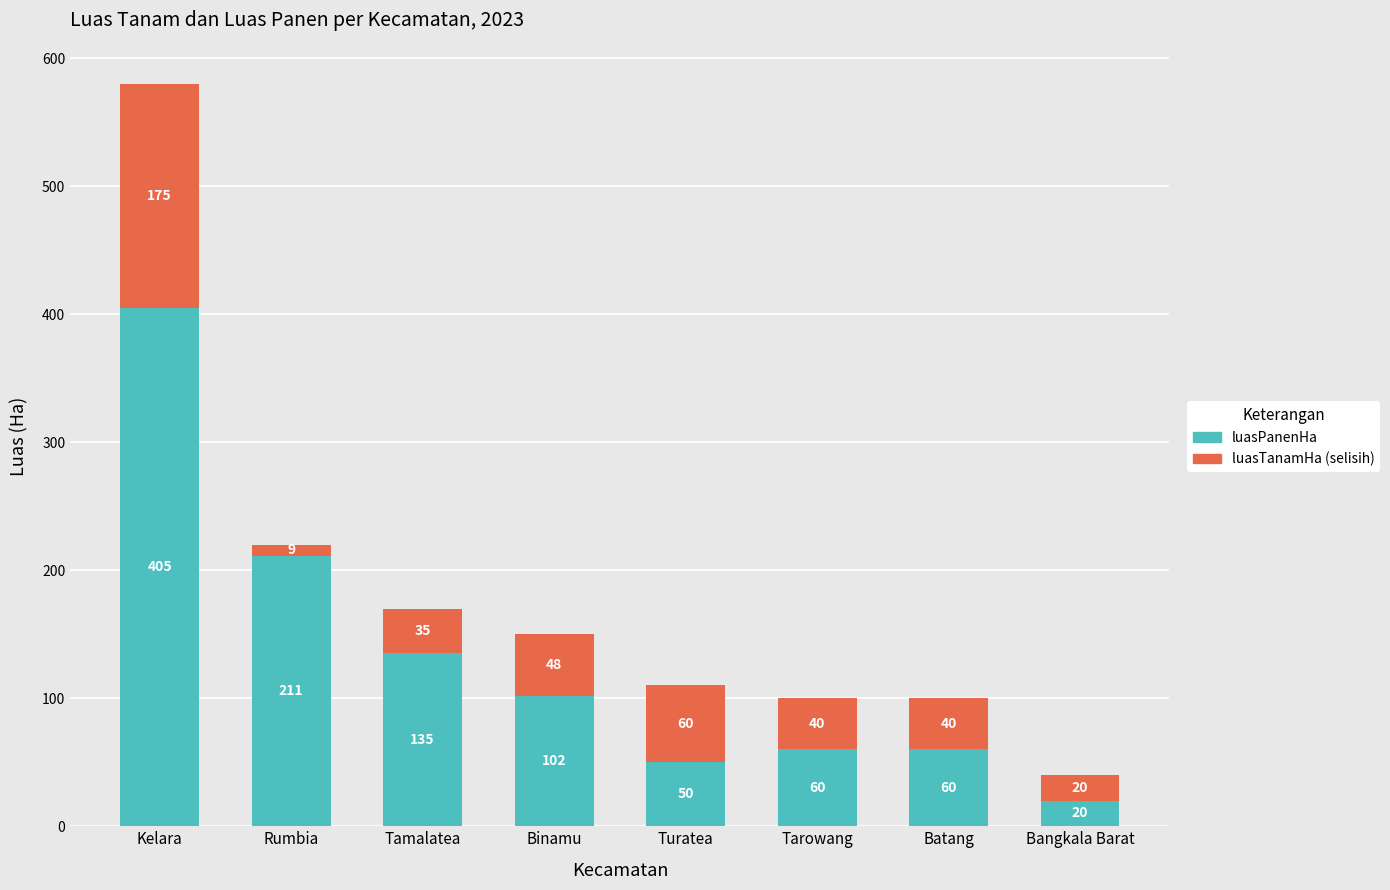

What is the sum of all luasPanenHa values?

1043